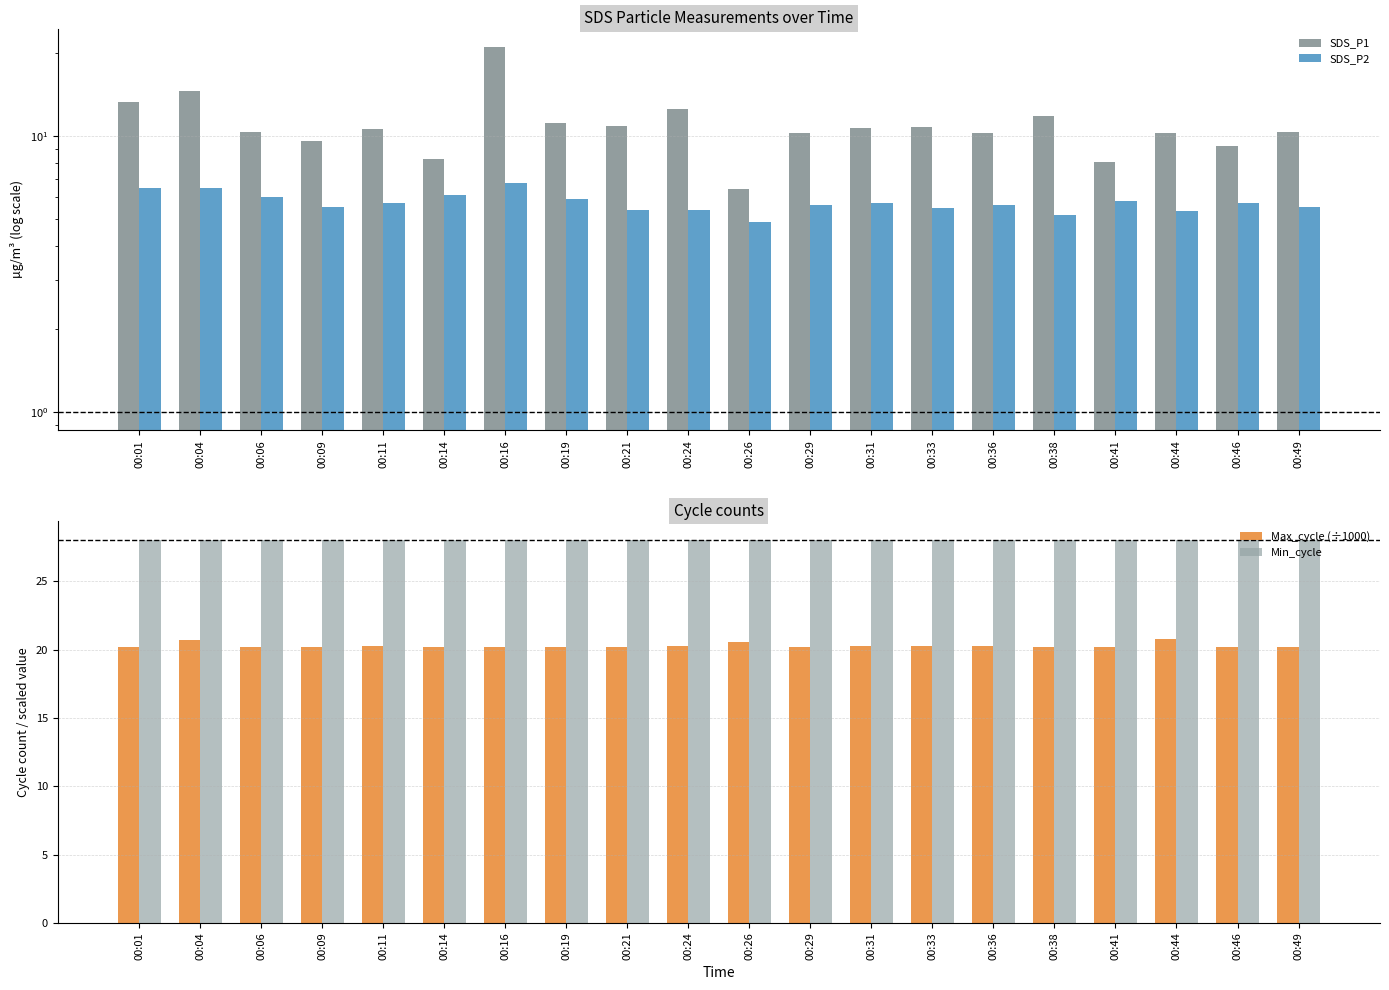

The SDS_P2 series shows 5.4 at 00:21. True or false?

True